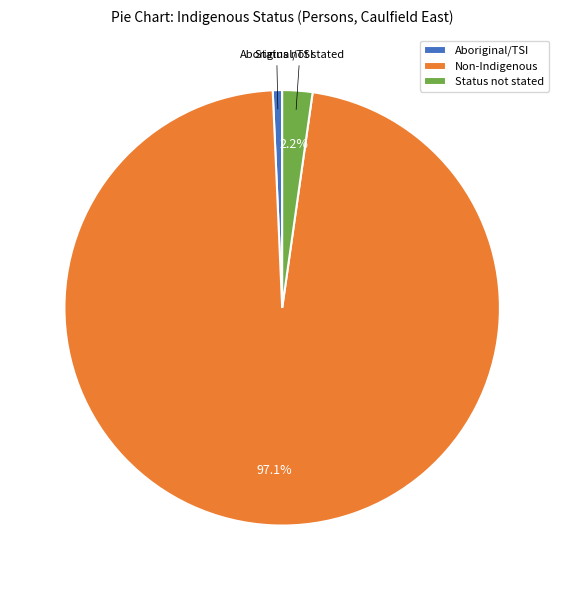

To the nearest percent, what is the average slice percentage?

33%